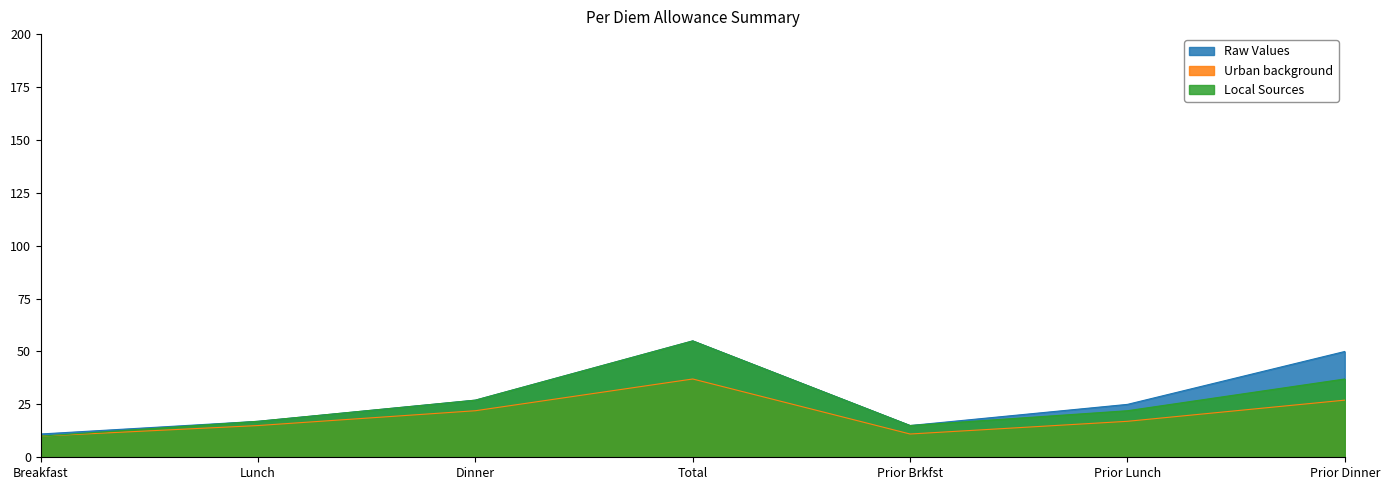

What is the label of the 2nd point from the left?

Lunch